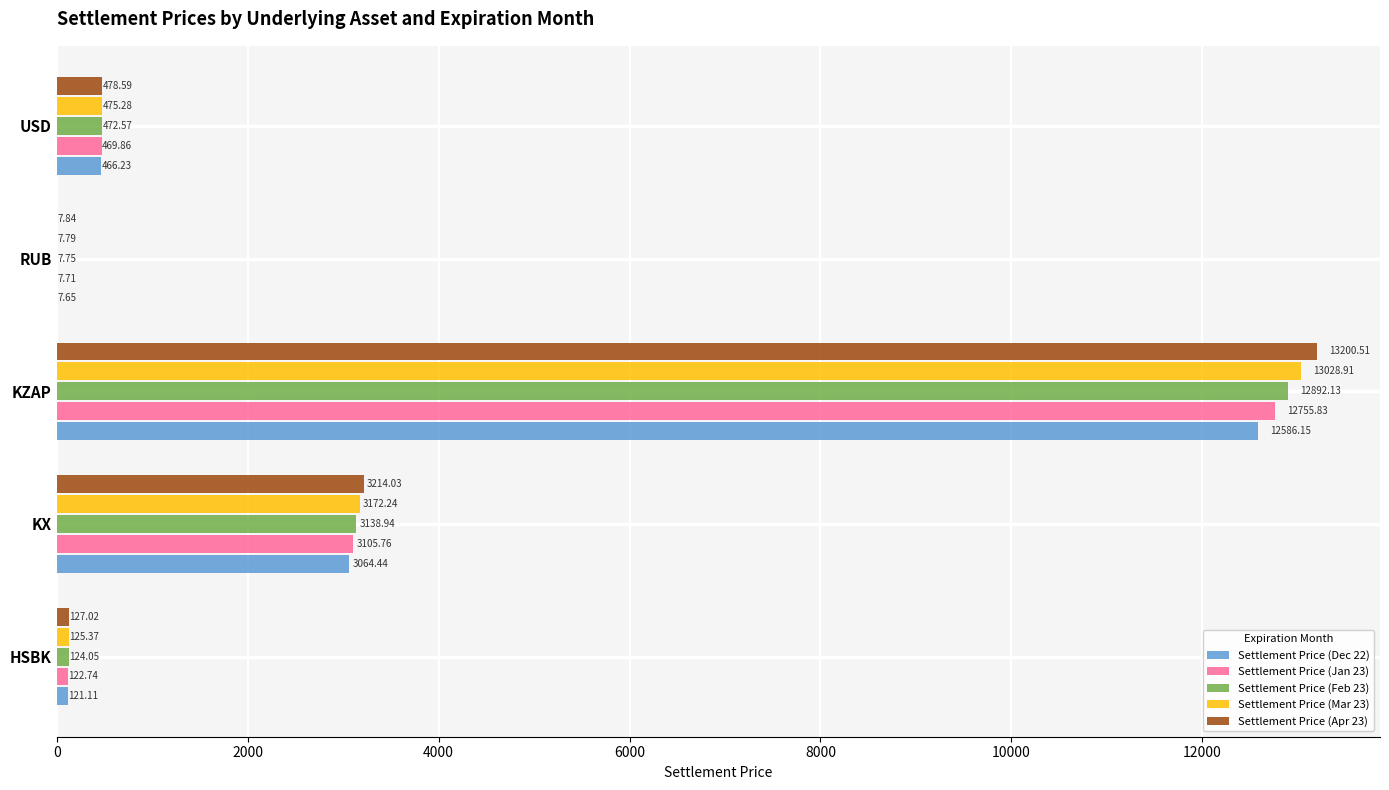

Which category has the highest value in the Settlement Price (Dec 22) series?

KZAP